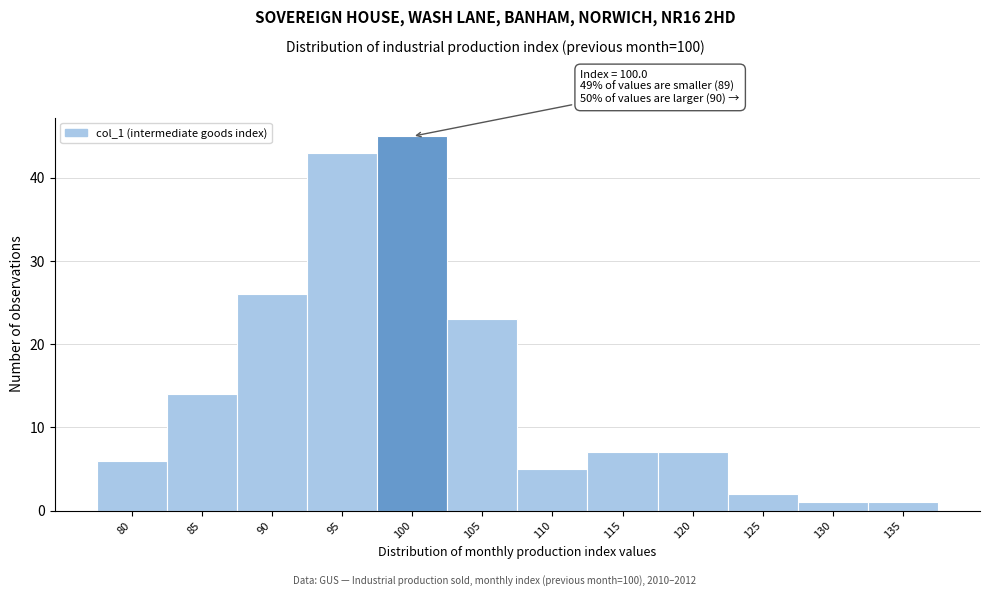

Reading left to right, transcribe all the data shown in this chart.

6	14	26	43	45	23	5	7	7	2	1	1